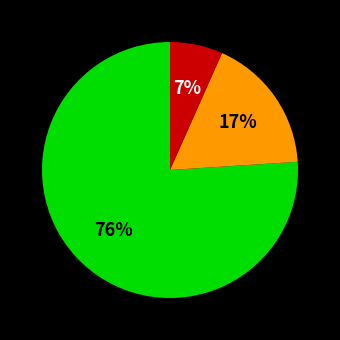

Does any single category account for the majority?

Yes